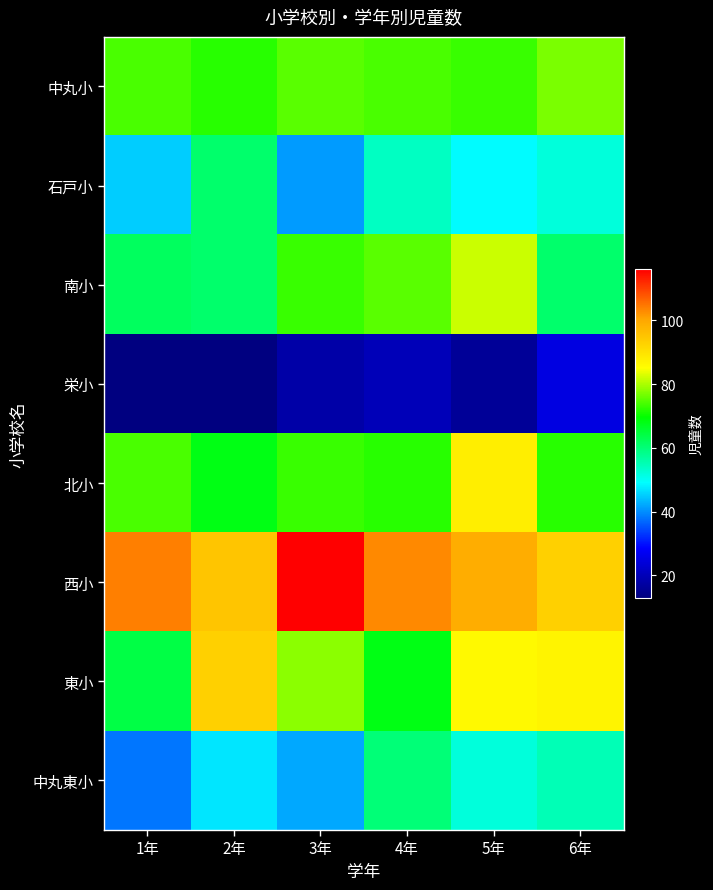

What is the spread (max minus min) of values at 4年?

83